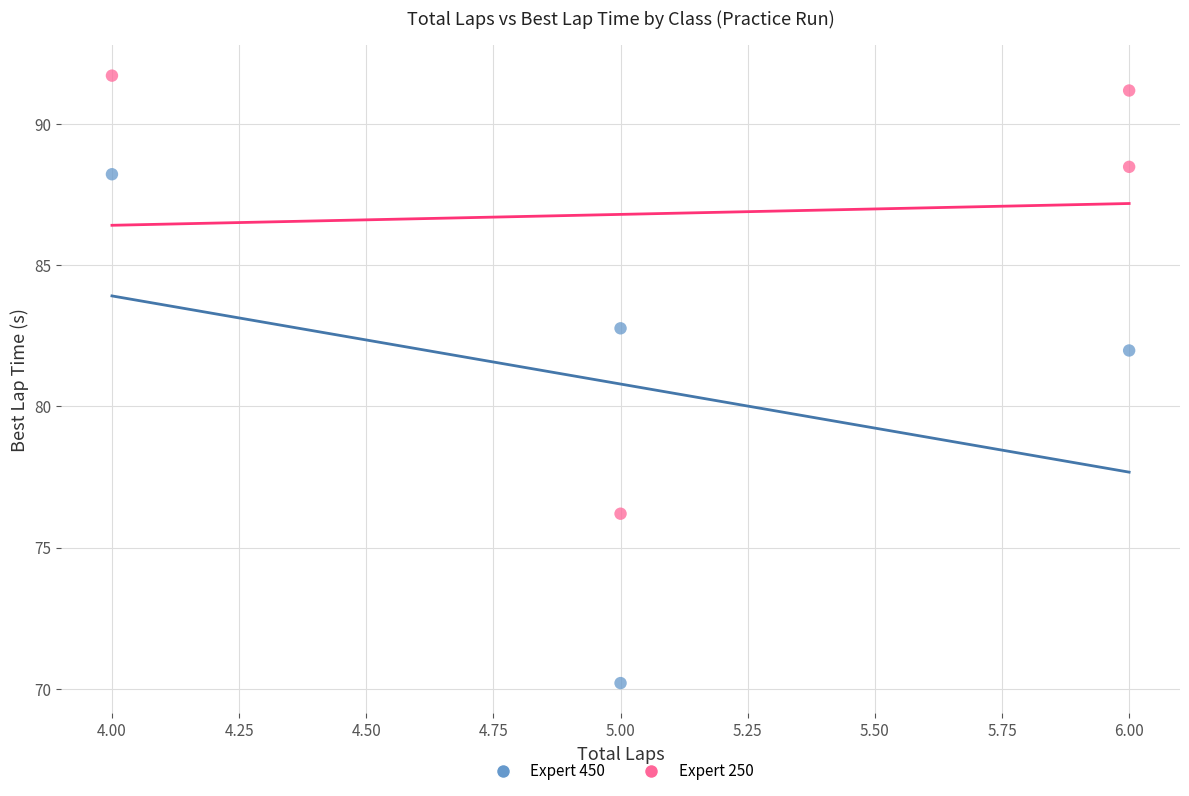

Which series contains the lowest Y value?

Expert 450